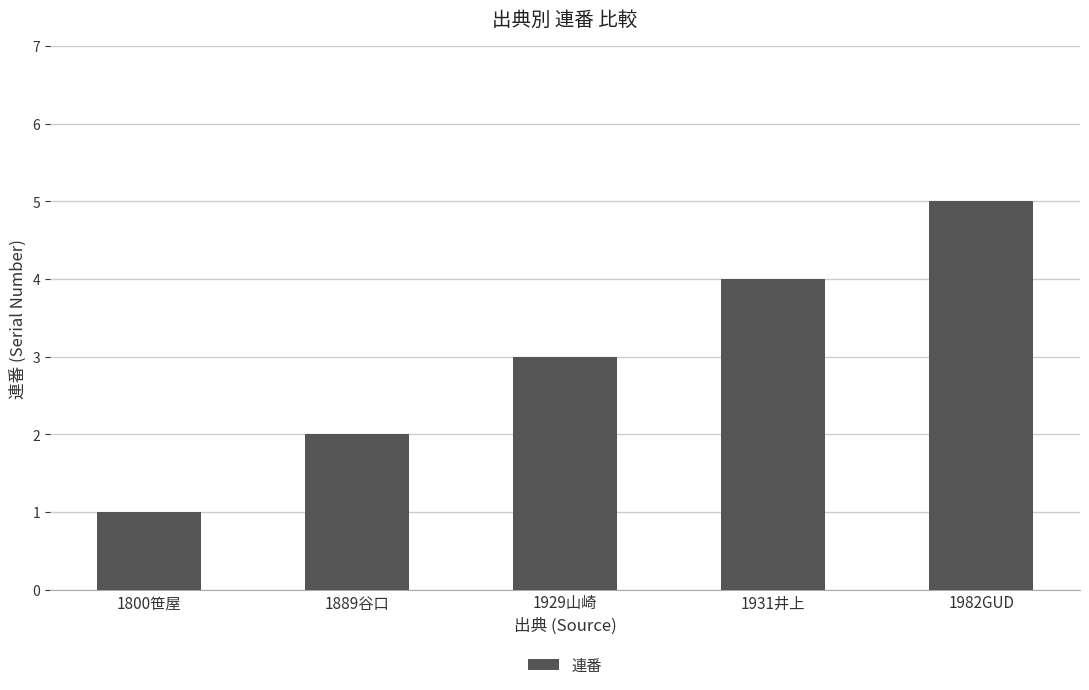

What is the difference between the maximum and minimum values?

4